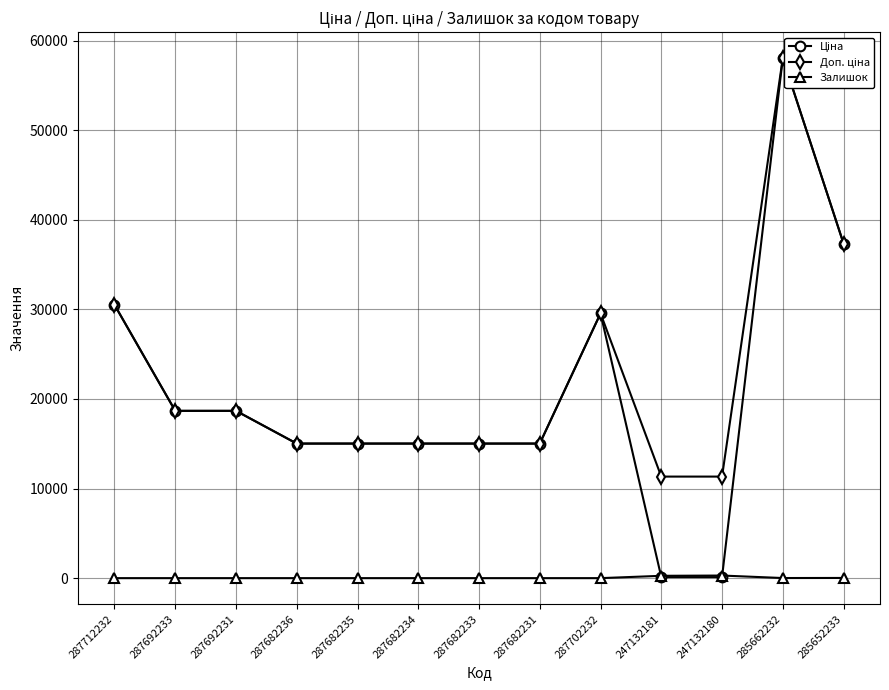

The value of Залишок at 287682236 is -185.7. True or false?

False